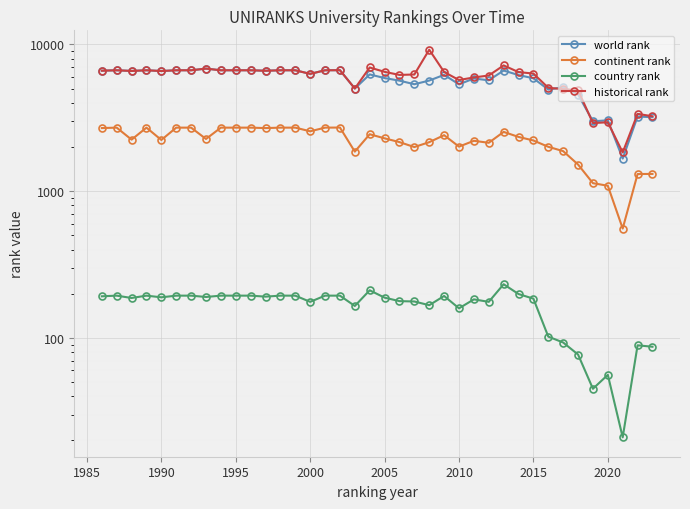

Reading left to right, list all the values displayed in this chart.

world rank: 6618.0	6661.0	6592.0	6661.0	6584.0	6661.0	6661.0	6838.0	6661.0	6661.0	6661.0	6611.0	6661.0	6661.0	6296.0	6661.0	6670.0	5002.0	6241.0	5896.0	5660.0	5351.0	5668.0	6199.0	5344.0	5852.0	5693.0	6634.0	6180.0	5875.0	4920.0	5107.0	4551.0	2992.0	3037.0	1667.0	3223.0	3192.0
continent rank: 2690.0	2708.0	2243.0	2708.0	2232.0	2708.0	2708.0	2267.0	2708.0	2708.0	2708.0	2689.0	2708.0	2708.0	2557.0	2708.0	2712.0	1859.0	2441.0	2290.0	2158.0	1997.0	2156.0	2406.0	2010.0	2203.0	2135.0	2533.0	2341.0	2214.0	2005.0	1873.0	1518.0	1133.0	1088.0	556.0	1308.0	1310.0
country rank: 192.0	194.0	187.0	194.0	189.0	194.0	194.0	190.0	194.0	194.0	194.0	191.0	194.0	194.0	176.0	194.0	194.0	165.0	211.0	188.0	178.0	177.0	167.0	193.0	159.0	183.0	176.0	232.0	199.0	185.0	102.0	93.0	77.0	45.0	56.0	21.0	89.0	87.0
historical rank: 6618.0	6661.0	6592.0	6661.0	6584.0	6661.0	6661.0	6838.0	6661.0	6661.0	6661.0	6611.0	6661.0	6661.0	6296.0	6661.0	6670.0	5002.0	6958.5	6498.5	6192.0	6235.0	9197.5	6485.0	5716.5	5953.5	6135.5	7189.5	6474.5	6326.5	5059.5	4958.5	4875.0	2908.0	2947.0	1835.0	3361.0	3237.3